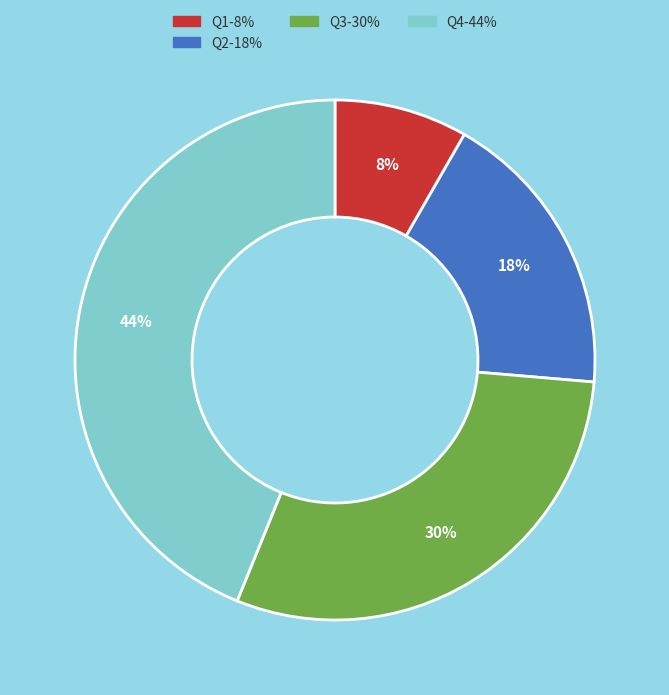

Count the number of slices in the pie.

4